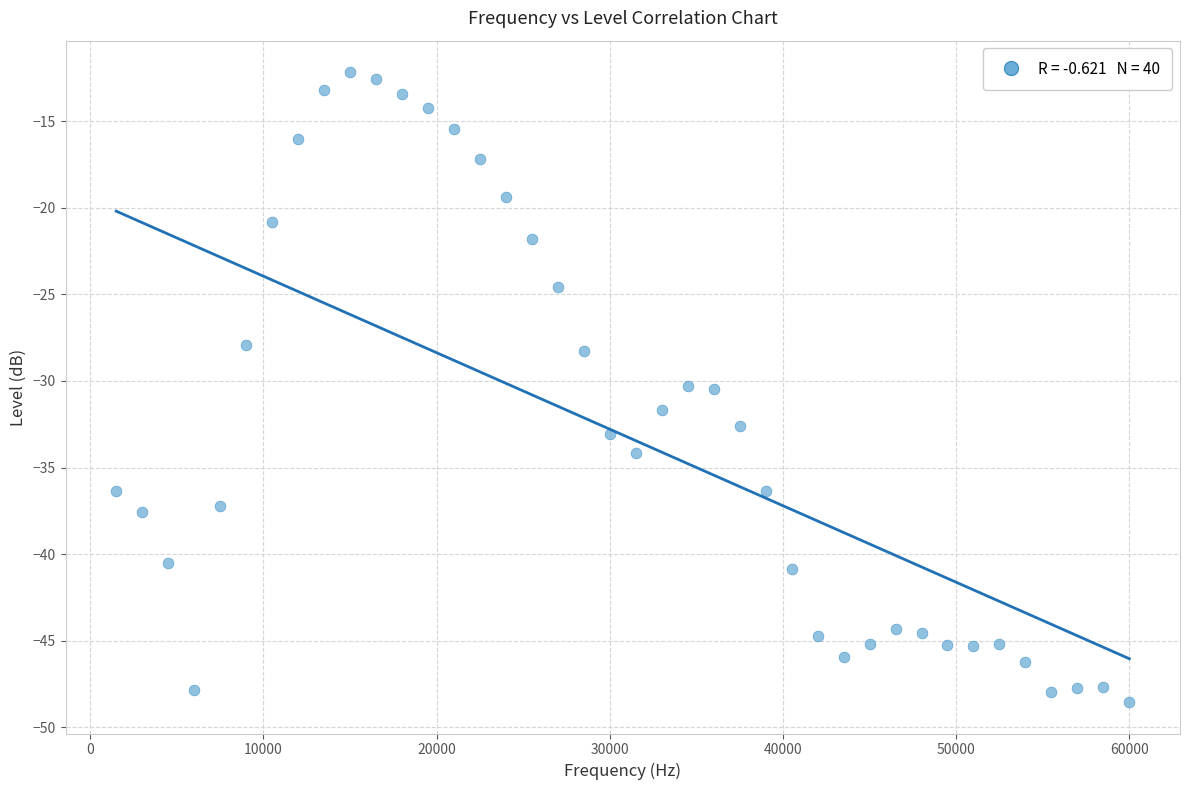

What is the range of X values (max minus min)?

58500.0